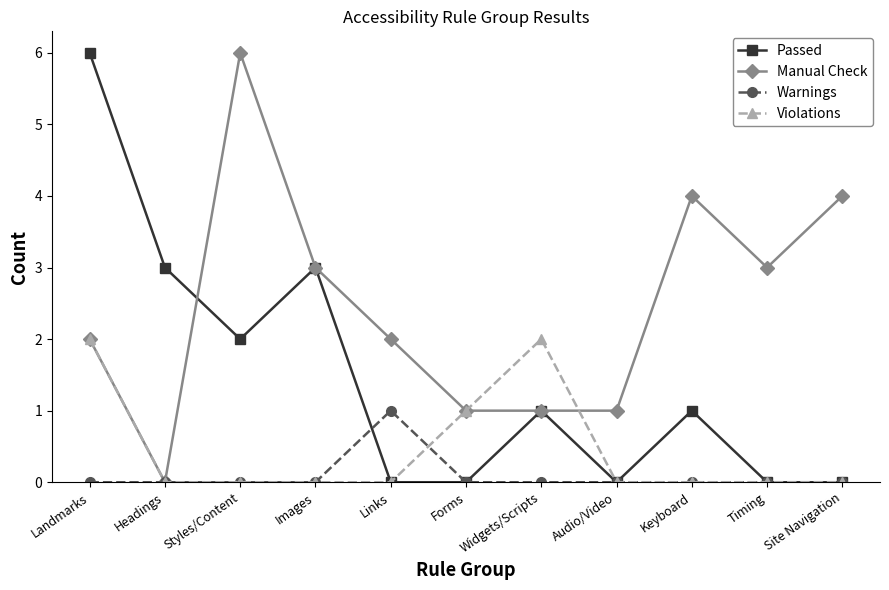

What is the difference between the highest and lowest values at Headings?

3